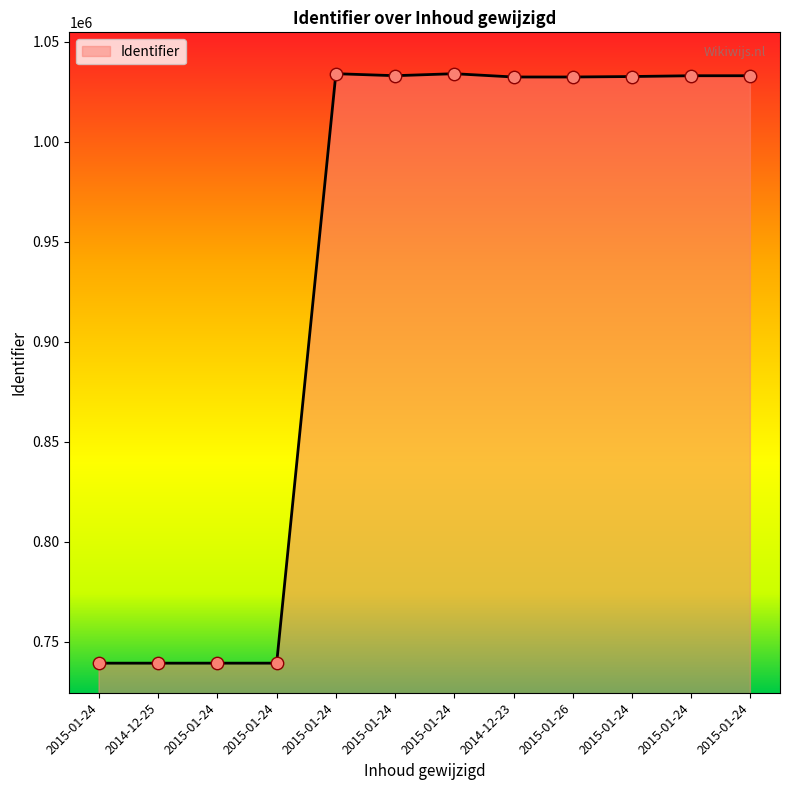

Which has a higher value, 2015-01-24 or 2015-01-24?

2015-01-24